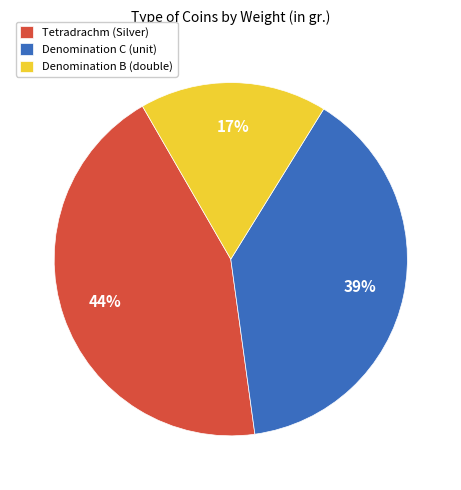

How many slices are in this pie chart?

3